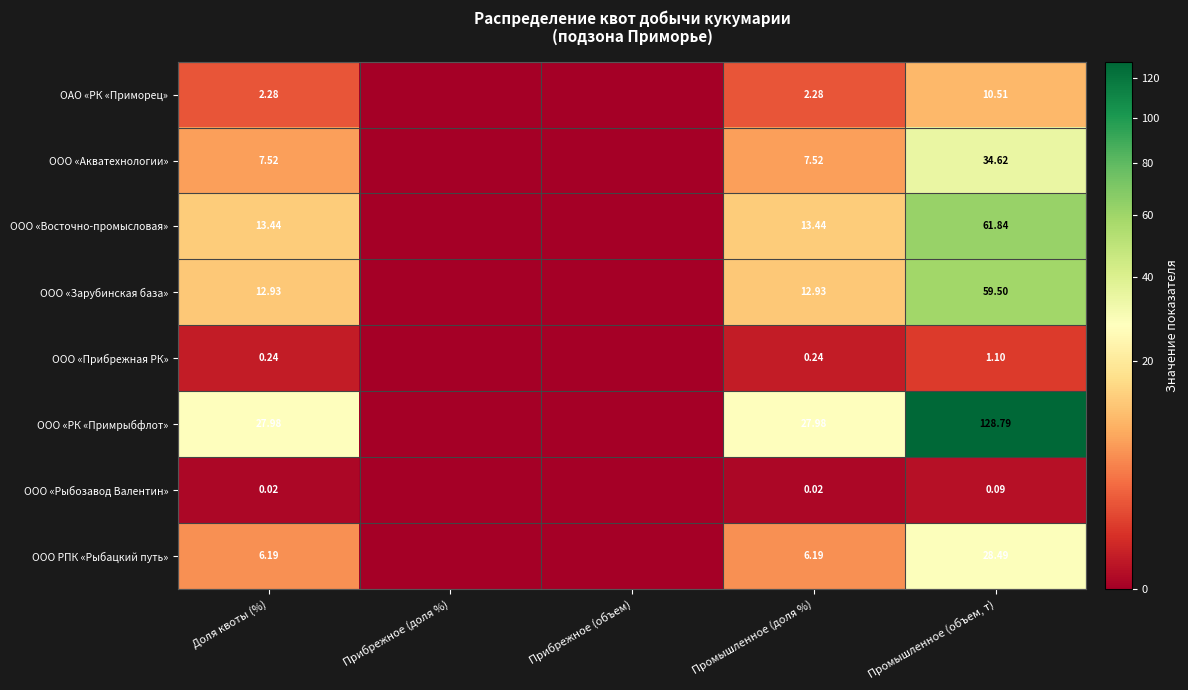

Rank the series at Доля квоты (%) from highest to lowest value.

ООО «РК «Примрыбфлот», ООО «Восточно-промысловая», ООО «Зарубинская база», ООО «Акватехнологии», ООО РПК «Рыбацкий путь», ОАО «РК «Приморец», ООО «Прибрежная РК», ООО «Рыбозавод Валентин»